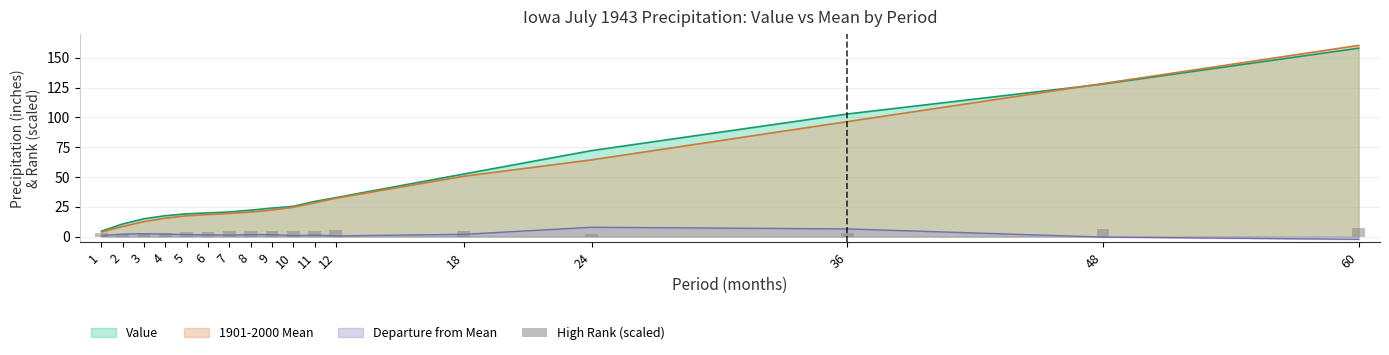

Between 3 and 7, which is larger?

7